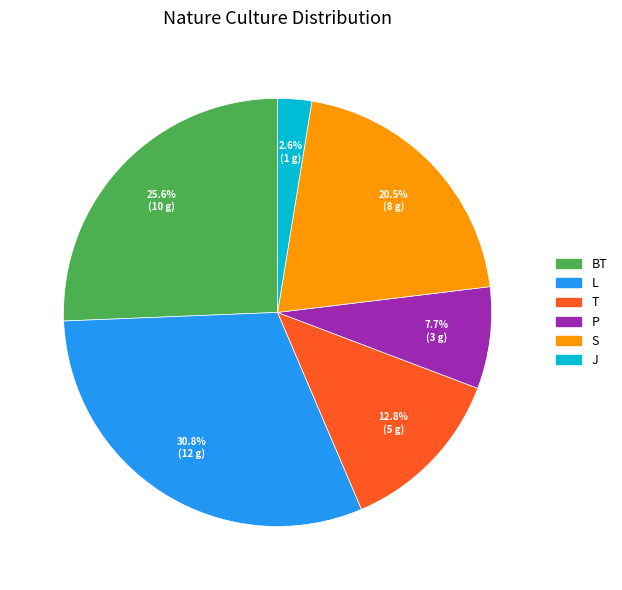

To the nearest percent, what is the combined percentage of BT and J?

28%